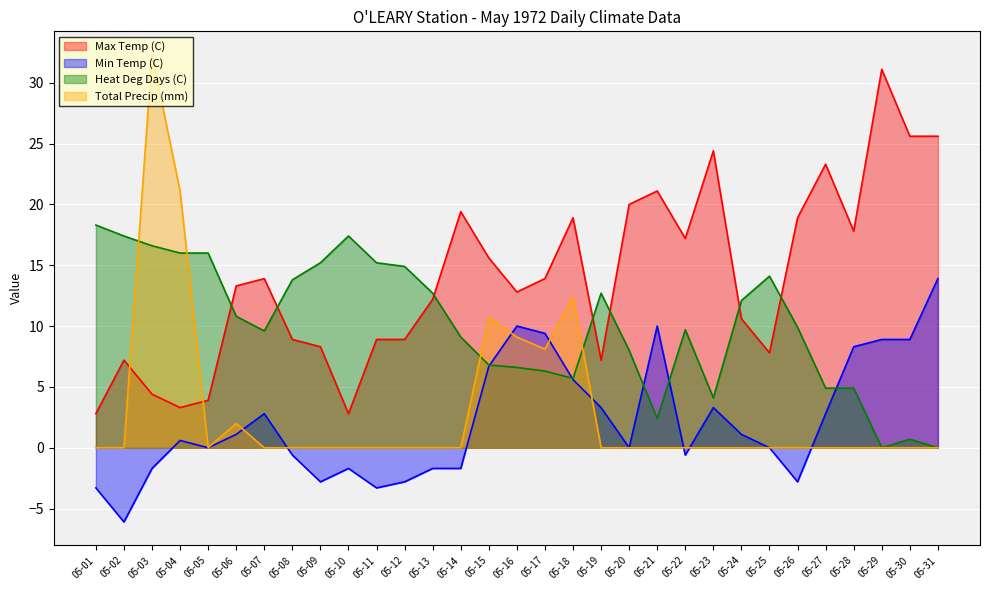

What is the difference between the second highest and minimum values in the Max Temp (C) series?

22.8